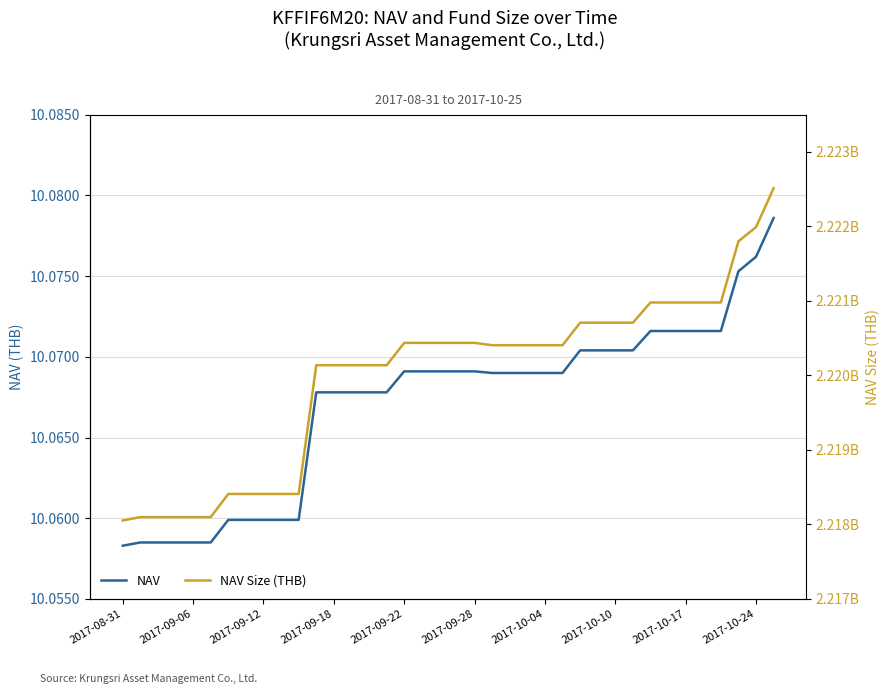

Which series has the largest range (max minus min)?

NAV Size (THB)